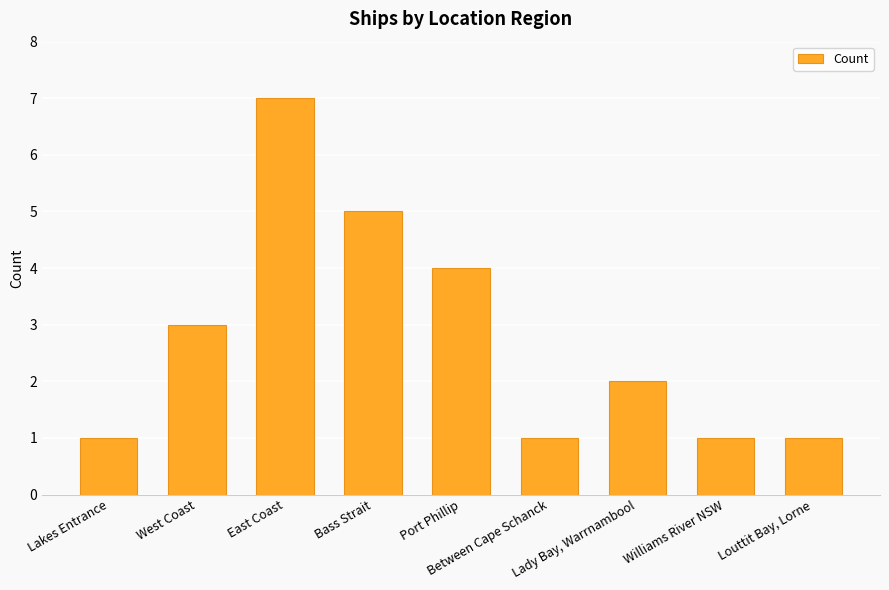

Reading left to right, extract all data points from this chart.

1	3	7	5	4	1	2	1	1